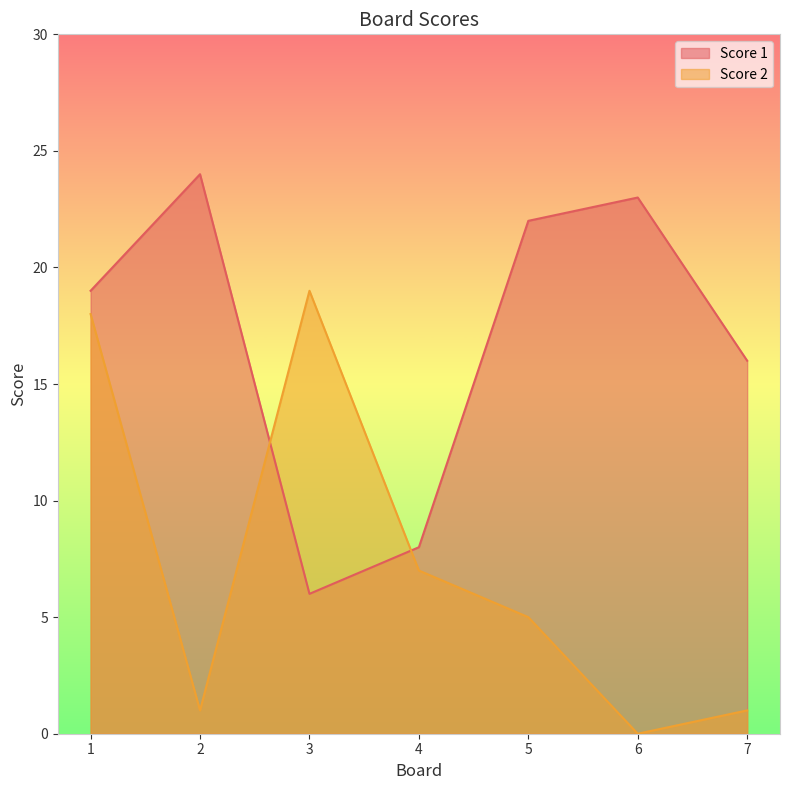

At which category does Score 1 reach its first local peak?

2